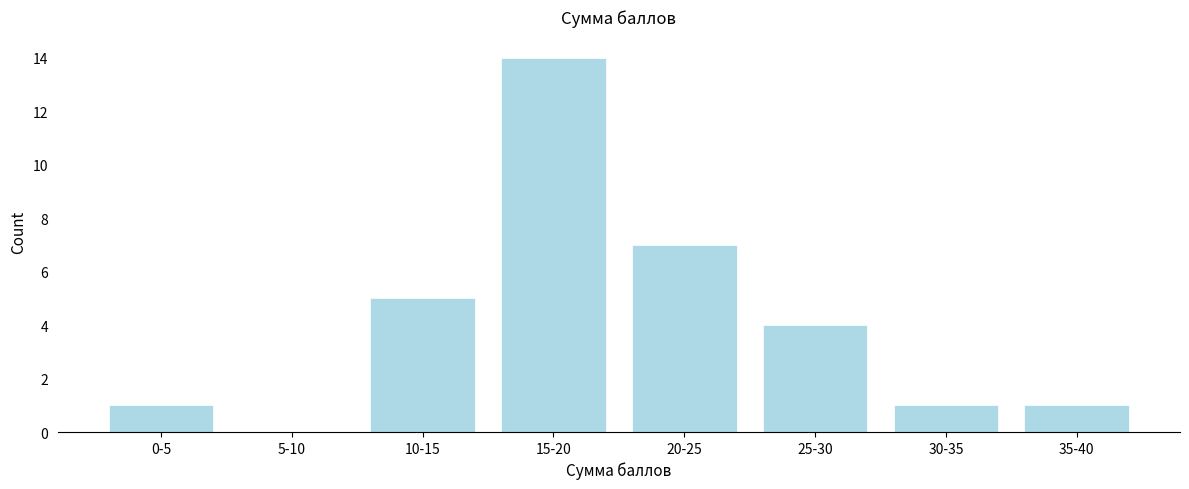

Reading right to left, extract all data points from this chart.

35-40=1	30-35=1	25-30=4	20-25=7	15-20=14	10-15=5	5-10=0	0-5=1